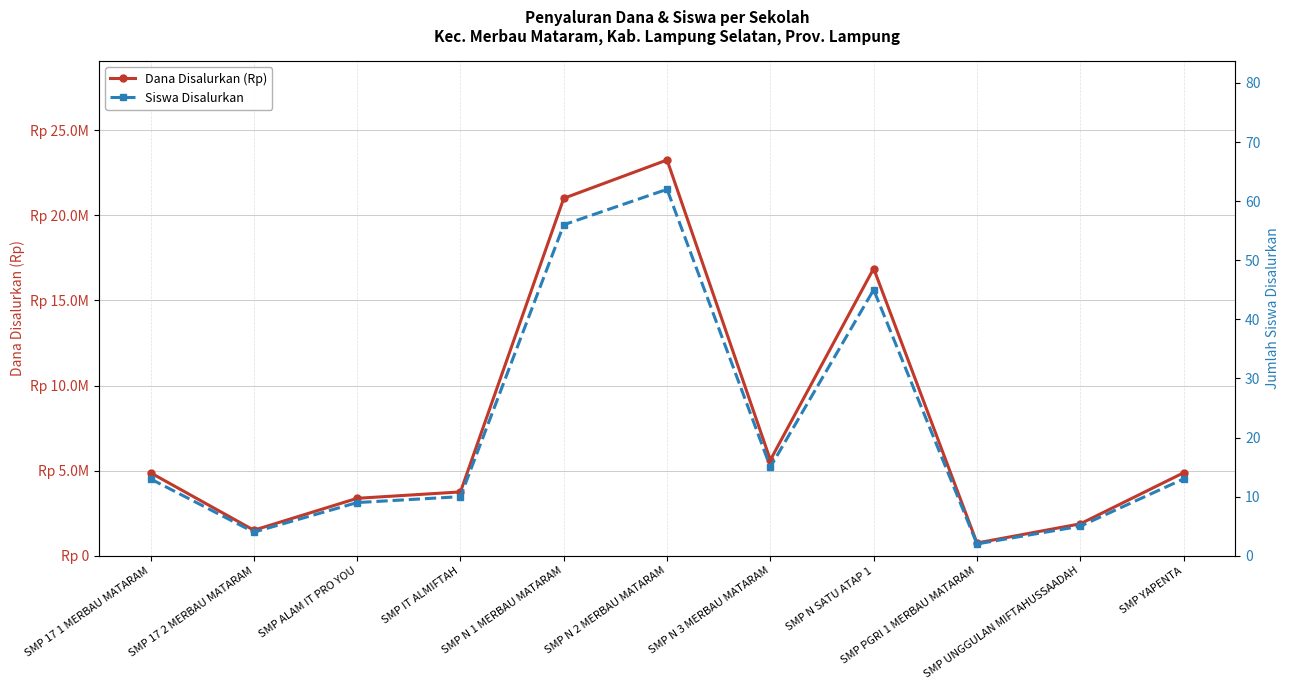

What is the sum of all Siswa Disalurkan values?

234